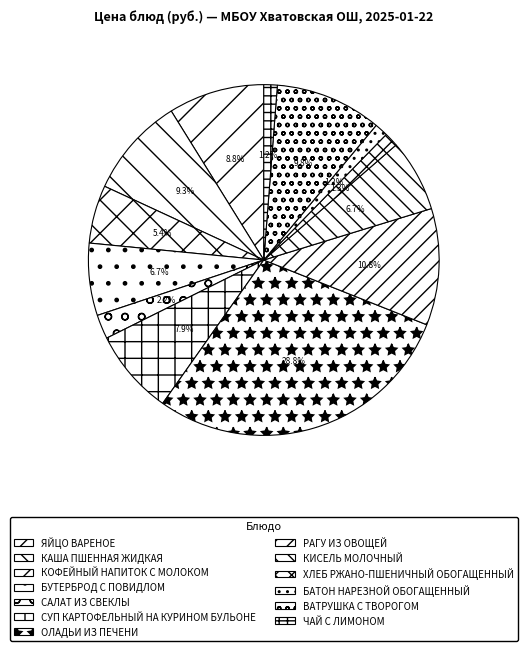

Which has a higher value, РАГУ ИЗ ОВОЩЕЙ or ЯЙЦО ВАРЕНОЕ?

РАГУ ИЗ ОВОЩЕЙ